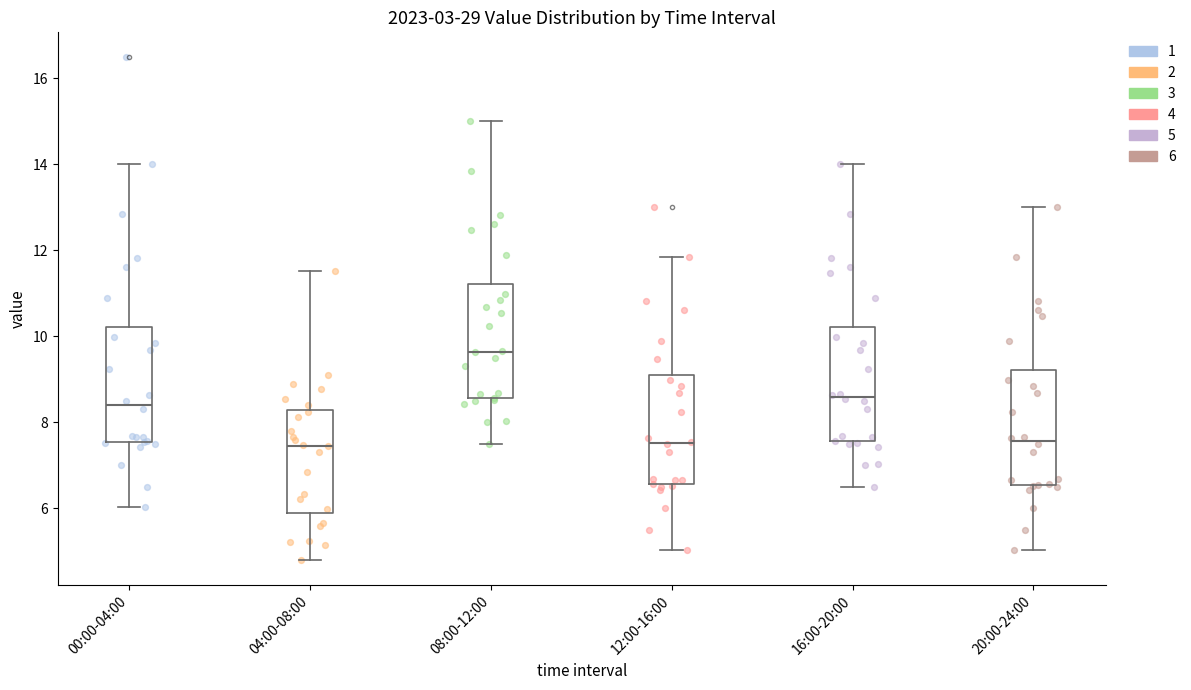

Reading left to right, transcribe this box plot: for each box, give where its median line is, the range the box spans, and where its two whiskers end, as read against the y-axis. The values are not printed on the chart, so give them approximately, as read against the axis.

00:00-04:00: median 8.4, box 7.6 to 10.2, whiskers 6.0 to 14.0
04:00-08:00: median 7.4, box 5.8 to 8.2, whiskers 4.8 to 11.6
08:00-12:00: median 9.6, box 8.6 to 11.2, whiskers 7.6 to 15.0
12:00-16:00: median 7.6, box 6.6 to 9.2, whiskers 5.0 to 11.8
16:00-20:00: median 8.6, box 7.6 to 10.2, whiskers 6.6 to 14.0
20:00-24:00: median 7.6, box 6.6 to 9.2, whiskers 5.0 to 13.0